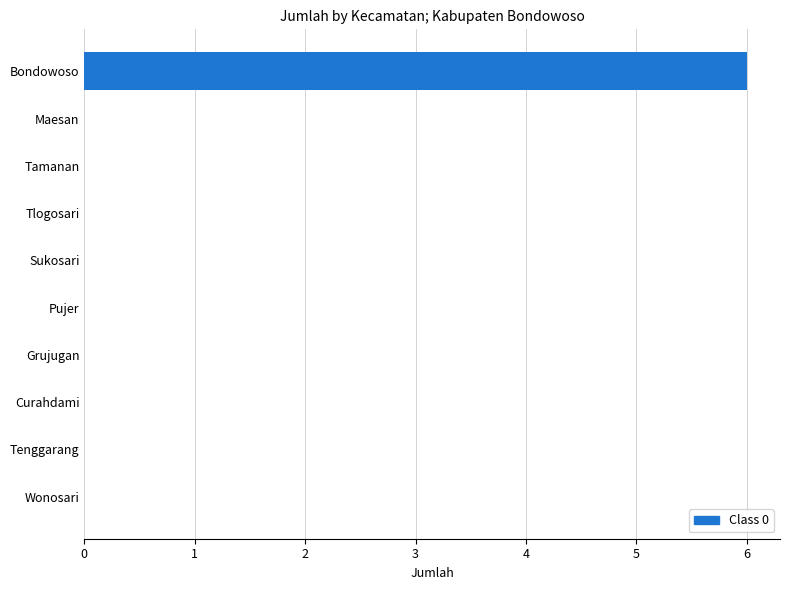

The value at Bondowoso is 6. True or false?

True